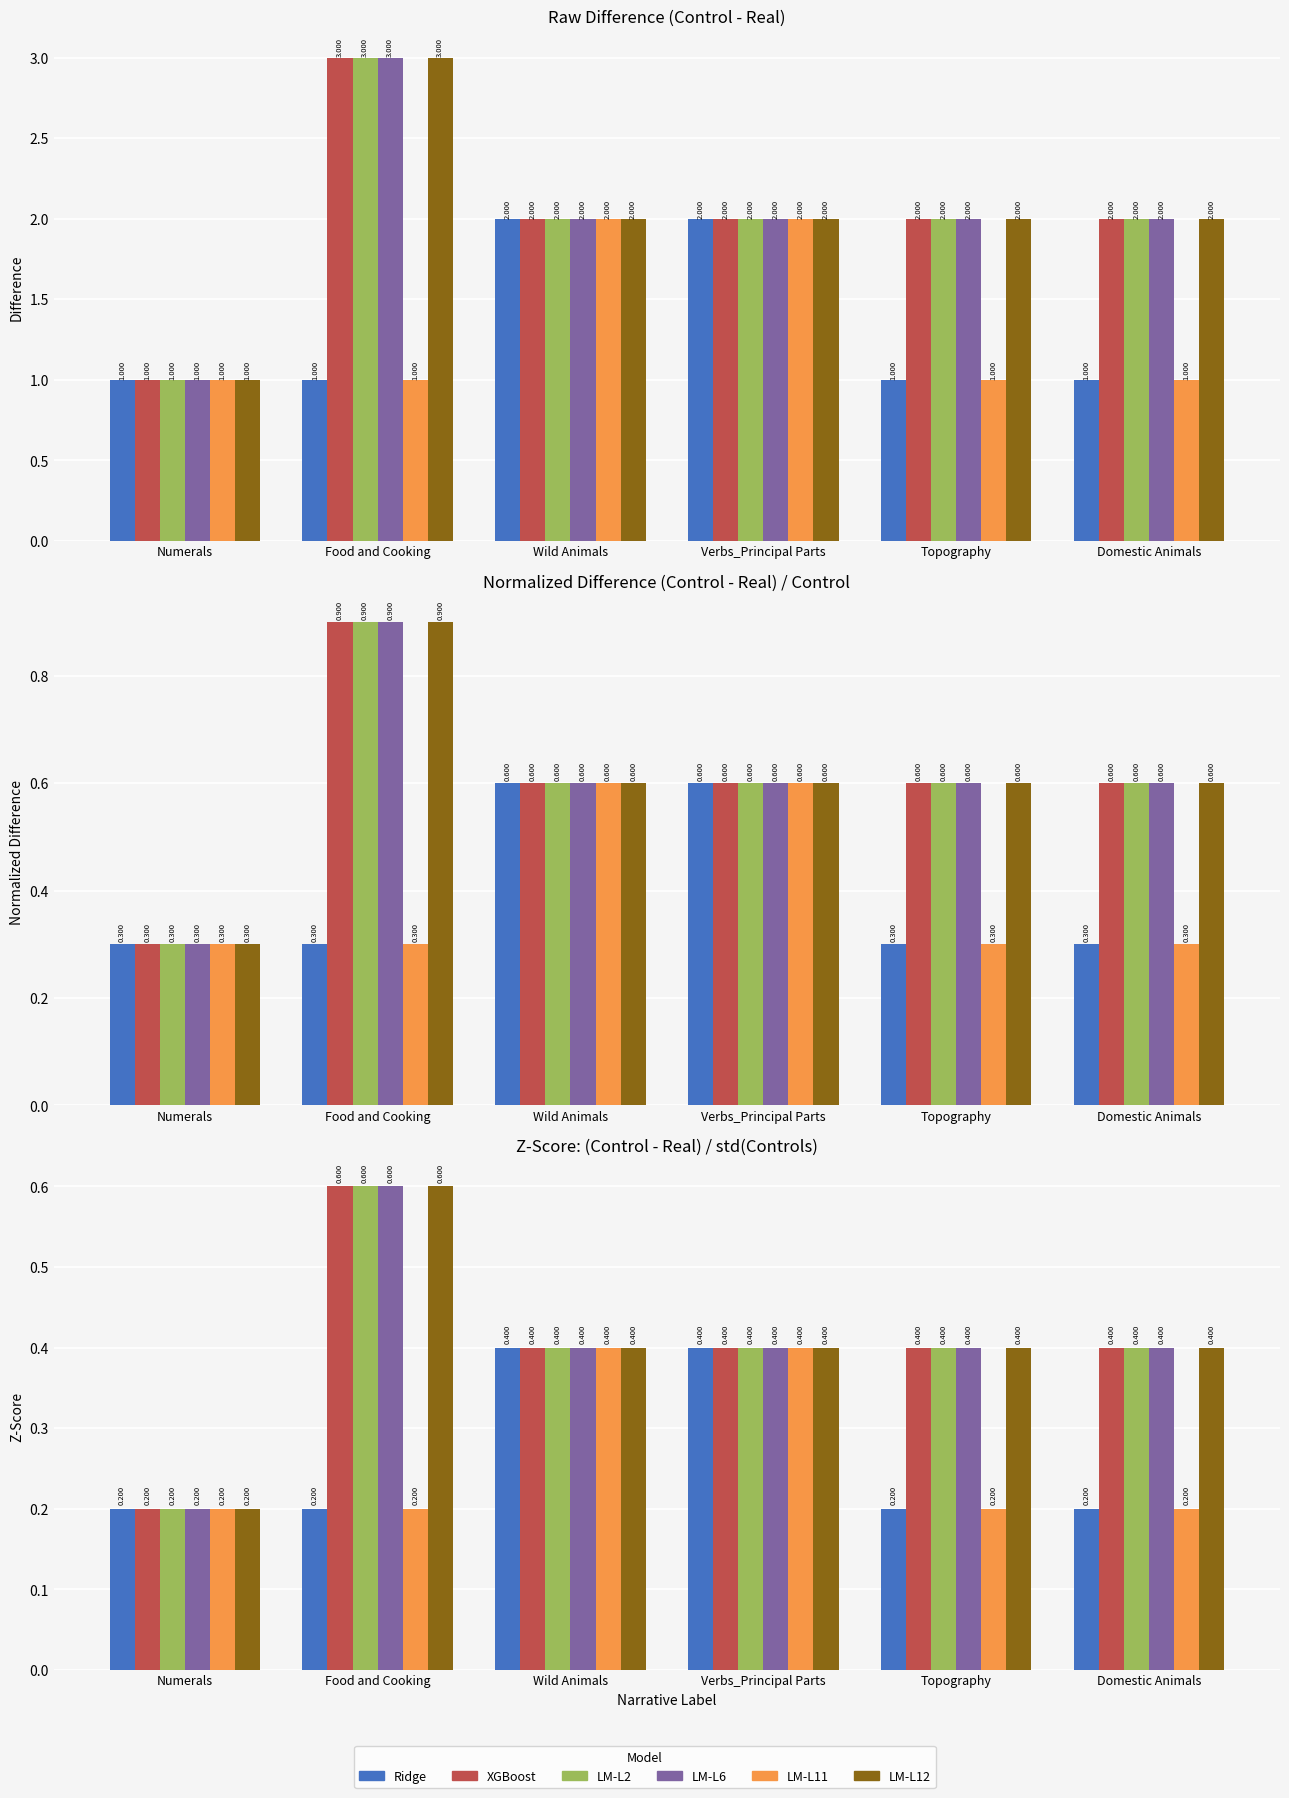

What is the minimum value shown in the chart?

0.2